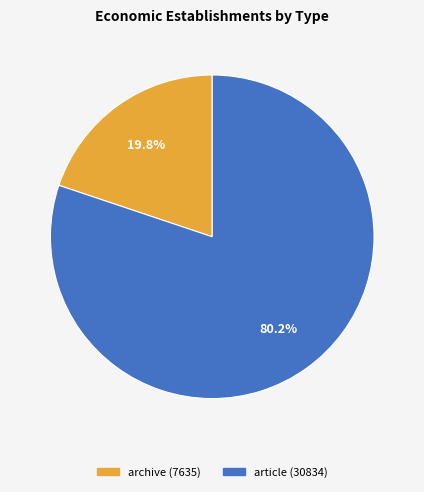

Is there any slice that represents more than half of the pie?

Yes